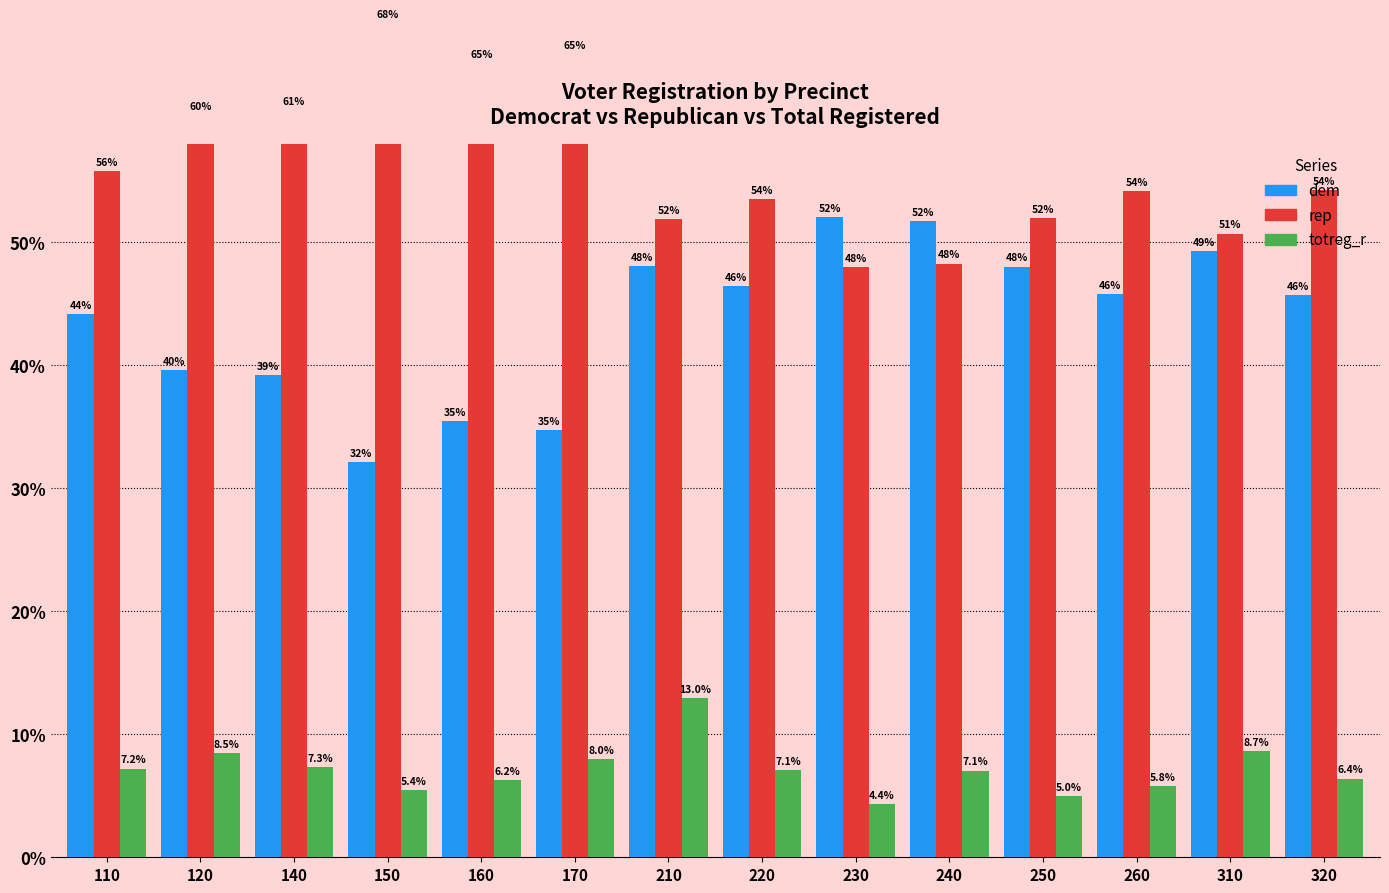

What are all the series names shown in the legend?

dem, rep, totreg_r